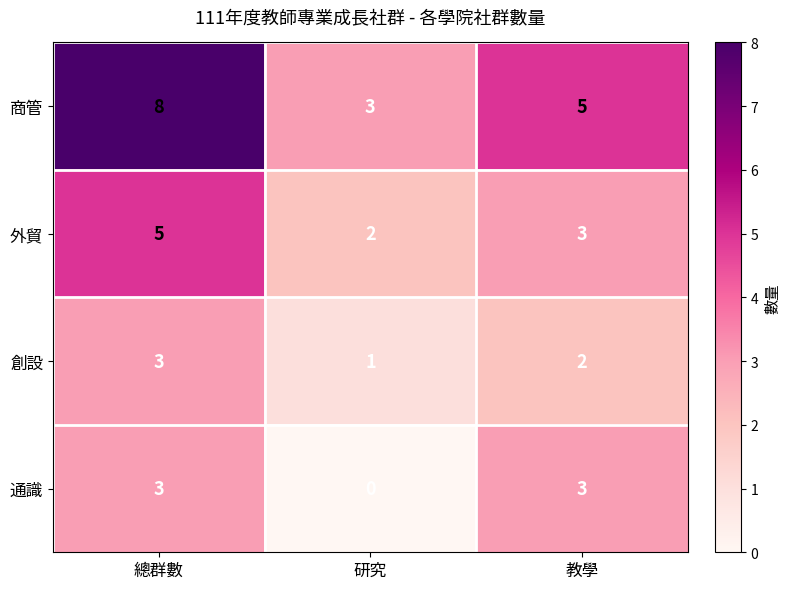

Which series has the largest total across all categories?

商管